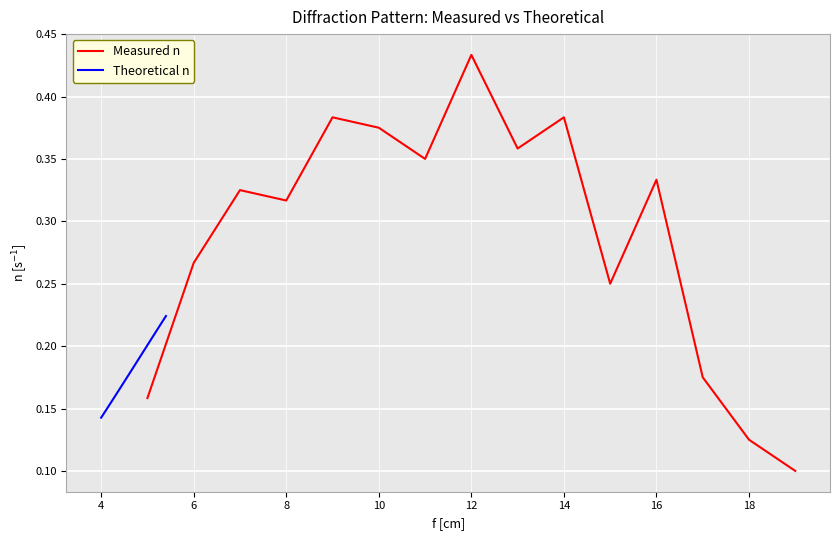

How many interior local valleys does the Measured n series have?

4